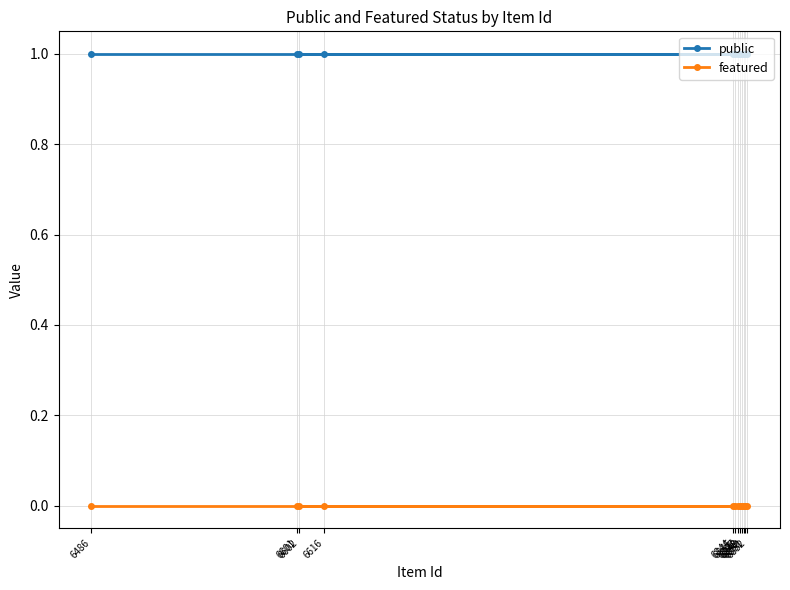

What is the approximate value of public at 6850?

1